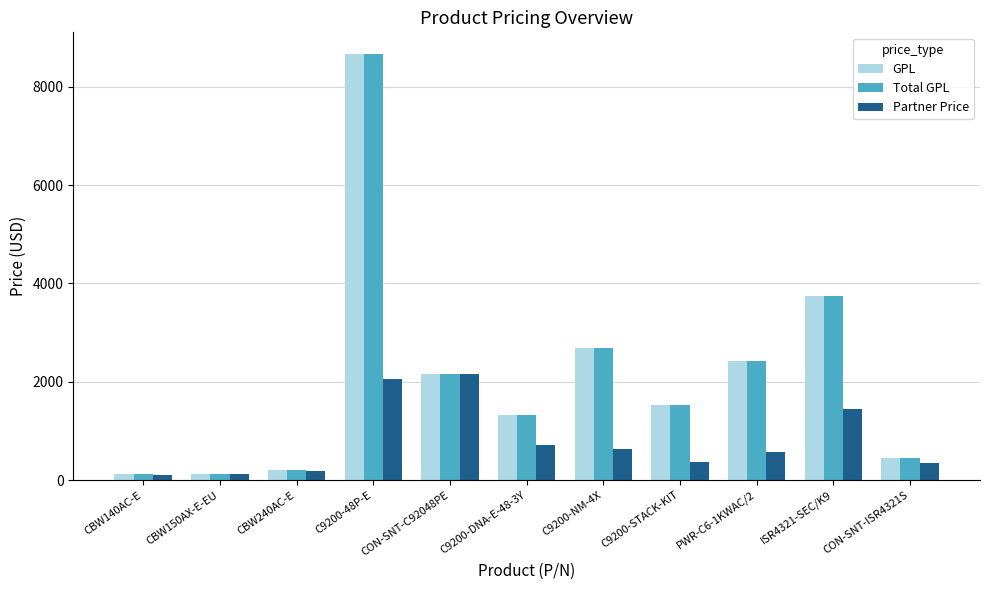

Which series changed the most between CBW150AX-E-EU and CON-SNT-C92048PE?

Partner Price